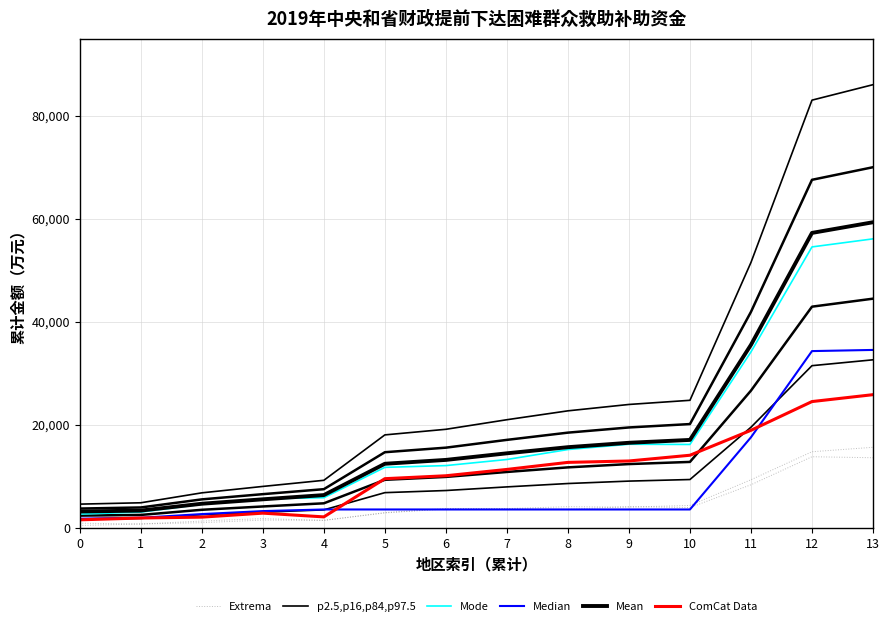

How many data points in Extrema are less than 3674?

7